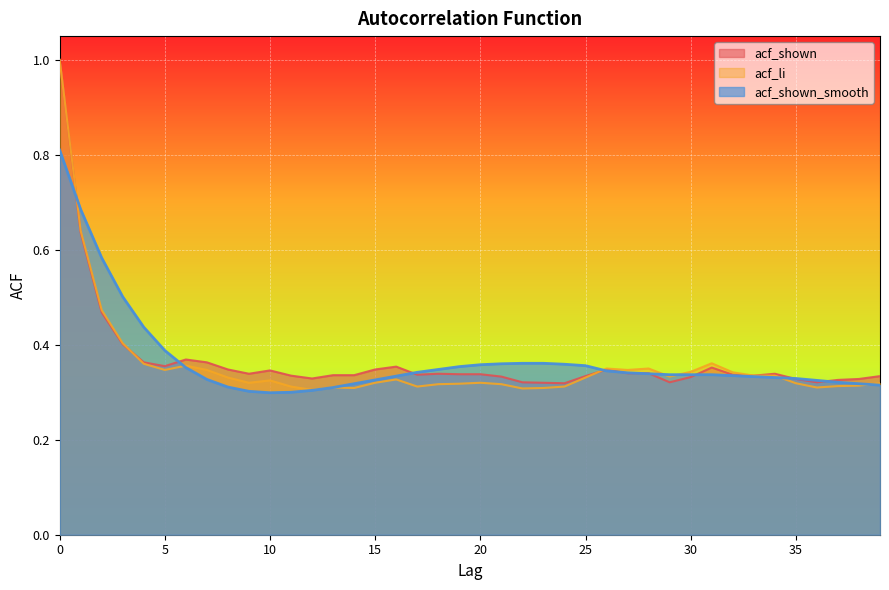

Read the acf_shown value at 6.

0.4